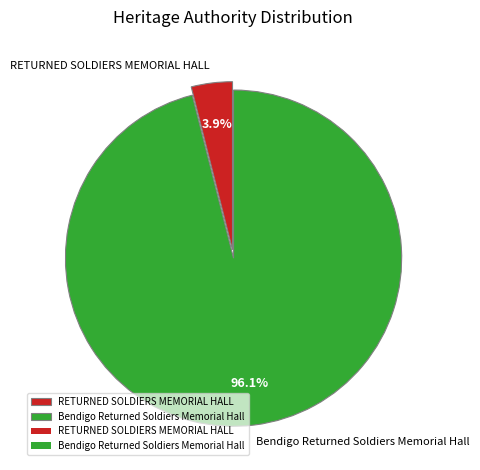

What portion of the pie excludes RETURNED SOLDIERS MEMORIAL HALL?

96.1%